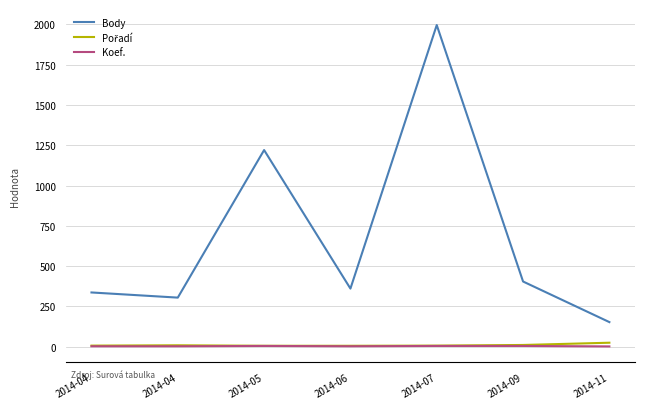

Reading left to right, what are all the values shown in this chart?

Body: 2014-04=336	2014-04=304	2014-05=1220	2014-06=360	2014-07=1996	2014-09=404	2014-11=152
Pořadí: 2014-04=6	2014-04=8	2014-05=5	2014-06=5	2014-07=6	2014-09=10	2014-11=24
Koef.: 2014-04=2	2014-04=2	2014-05=4	2014-06=2	2014-07=4	2014-09=4	2014-11=1